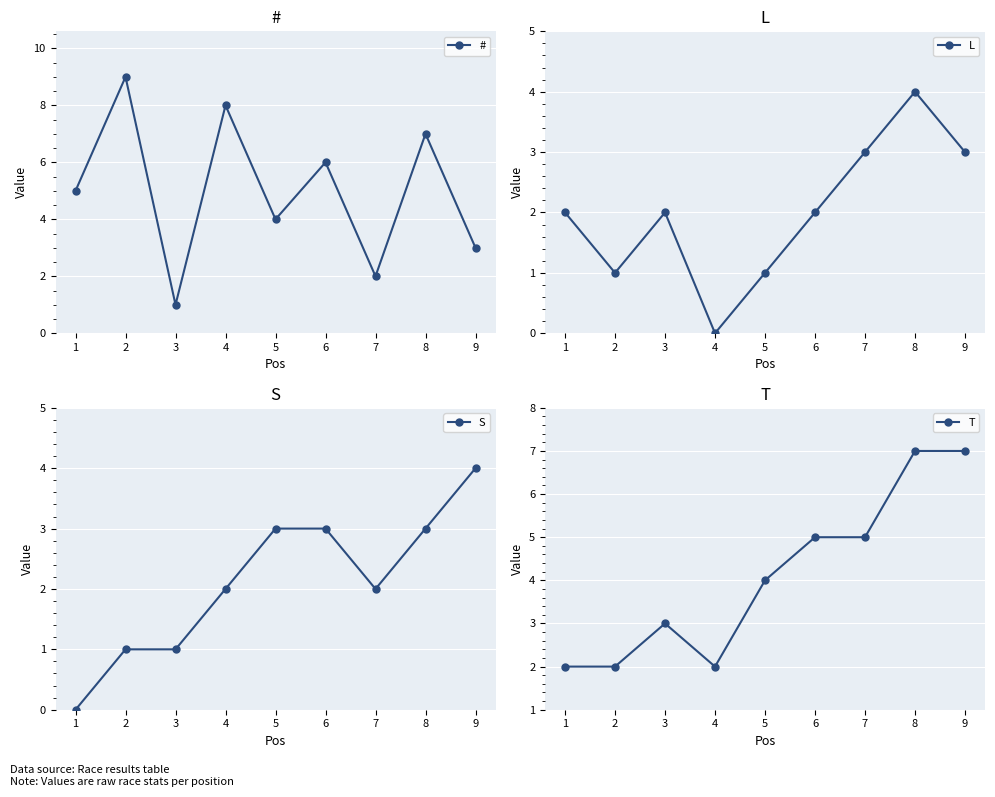

Count the L values in the range 1 to 3.

7